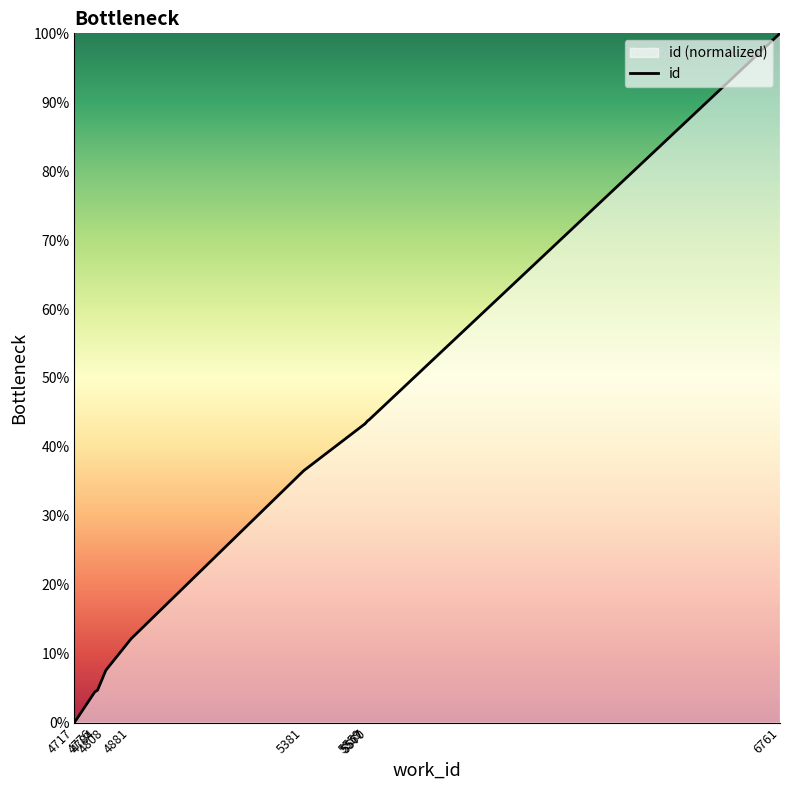

Read the value at 6761.

100.0